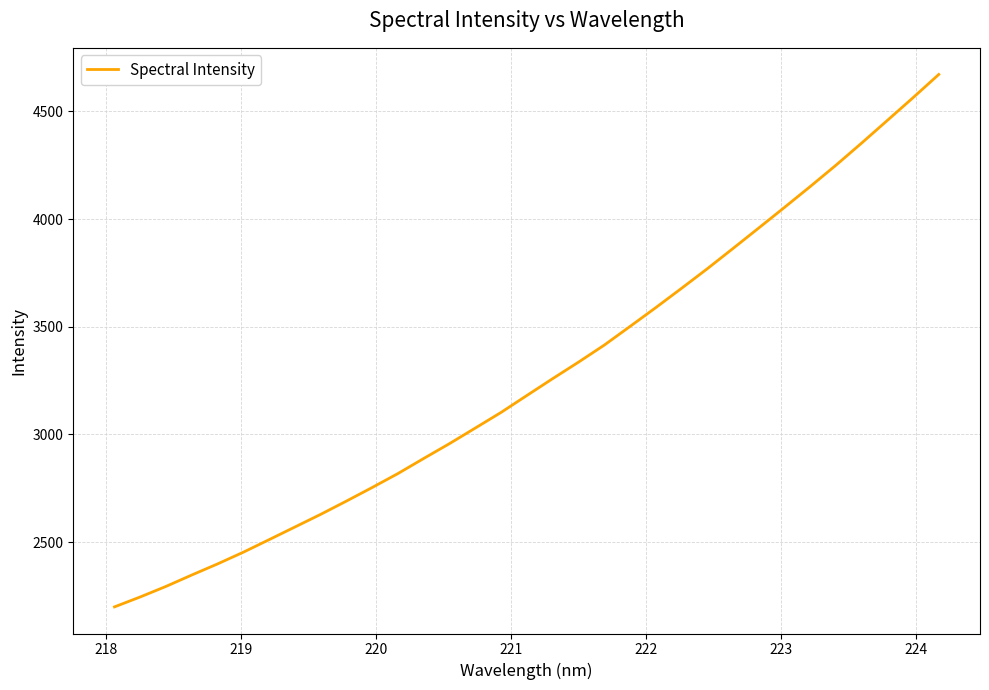

What is the difference between the maximum and minimum values?

2472.2